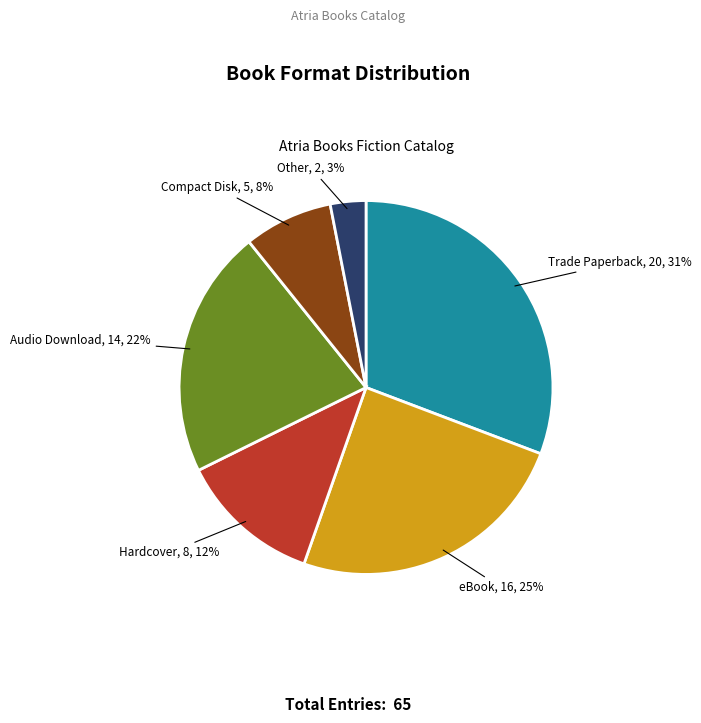

How many slices are in this pie chart?

6